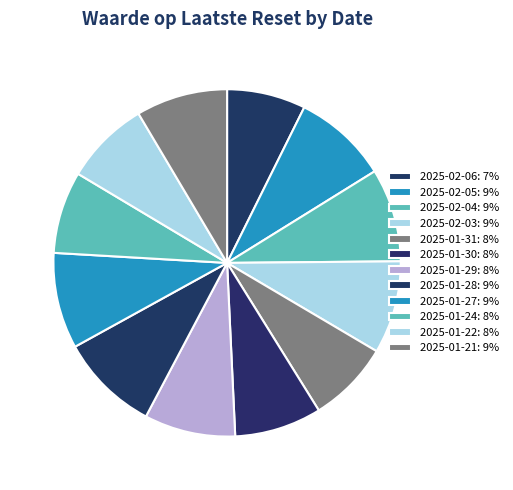

To the nearest percent, what is the combined percentage of 2025-02-03 and 2025-01-27?

18%